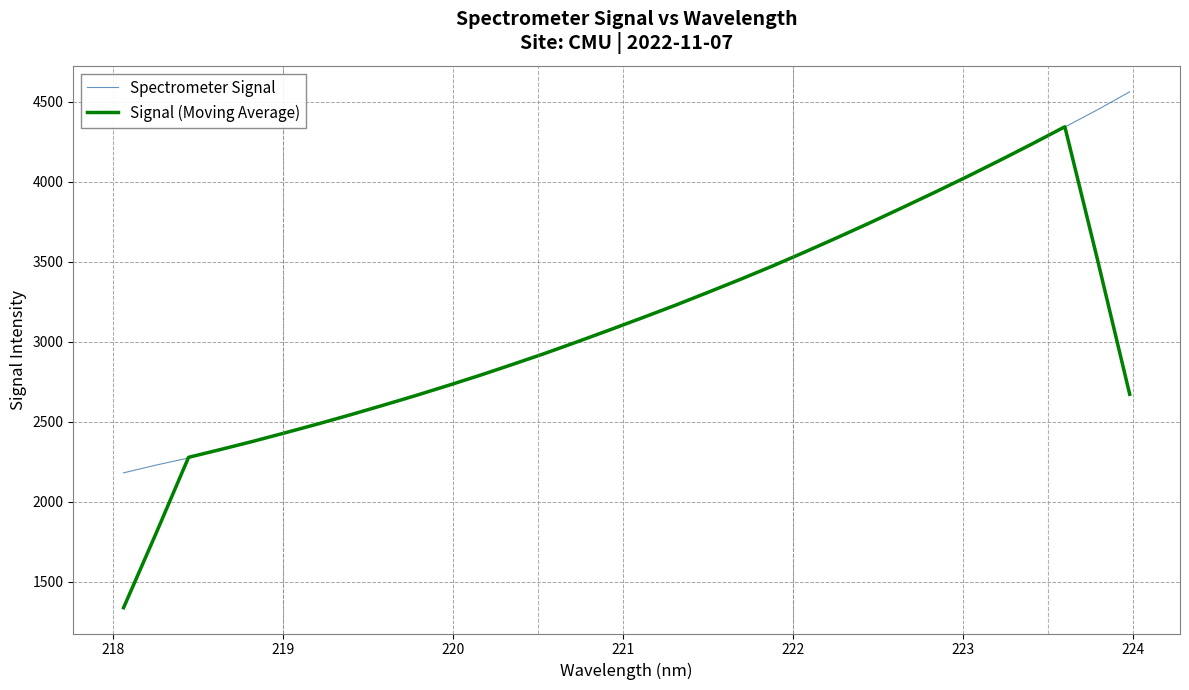

Which series has the largest range (max minus min)?

Signal (Moving Average)